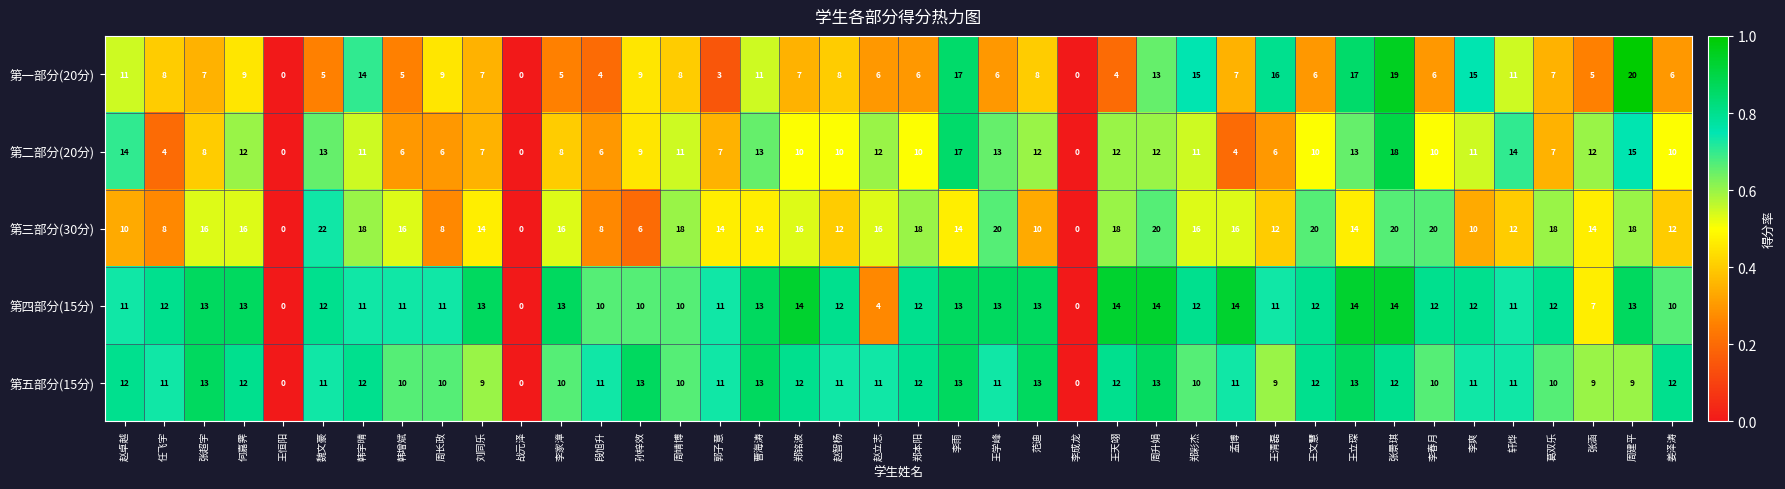

The 第二部分(20分) series shows 11 at 刘同乐. True or false?

False